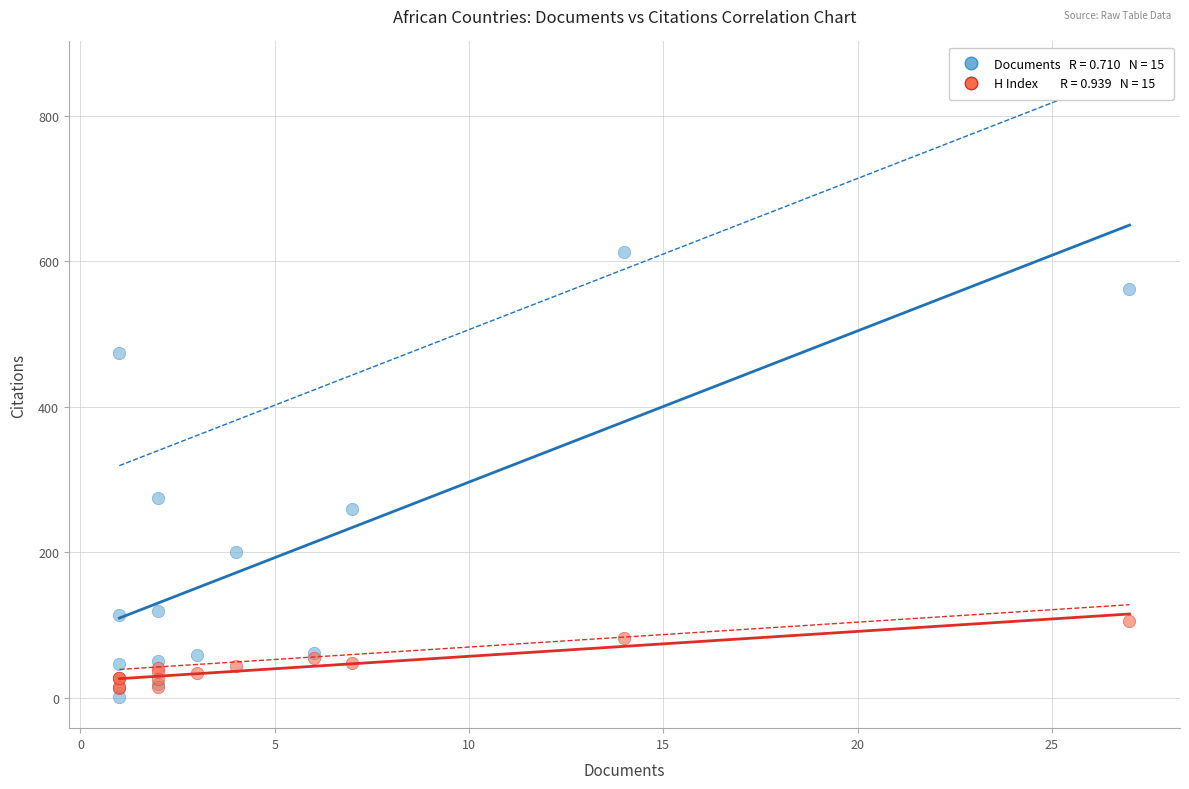

Across all series, what Y value is closest to 307?

275